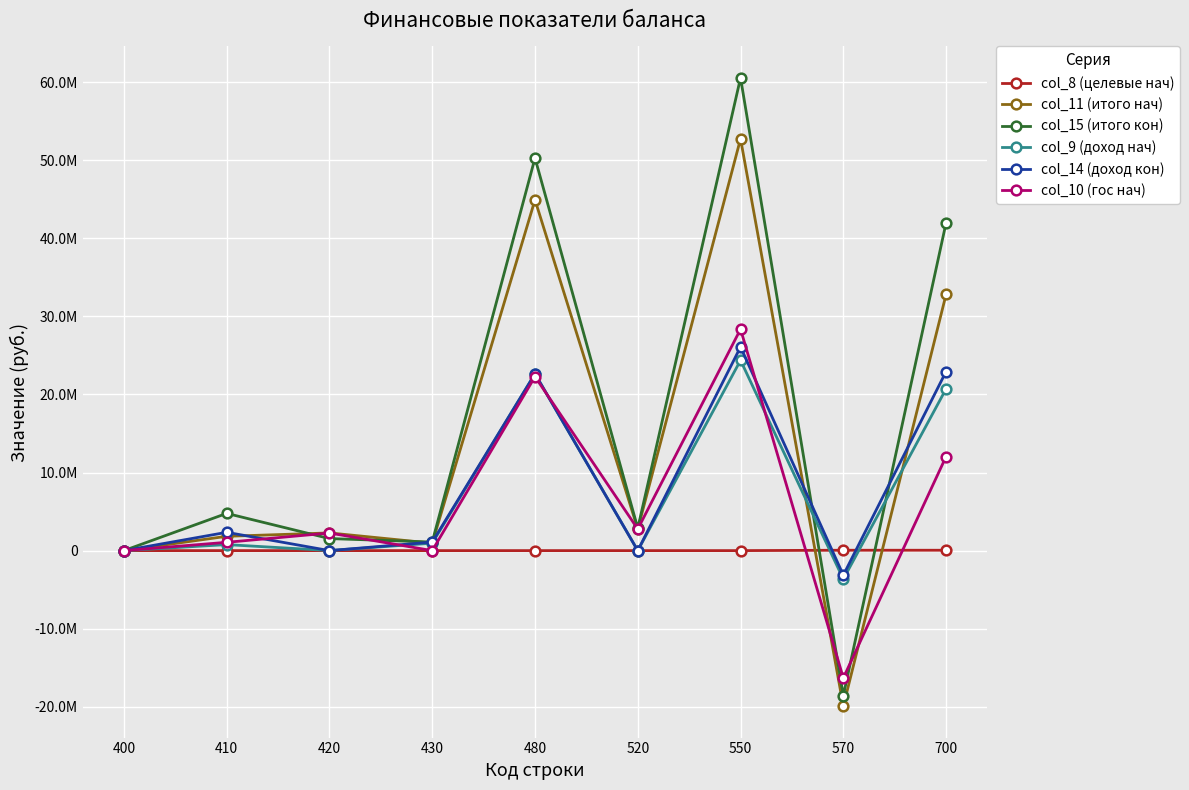

What is the maximum value for col_14 (доход кон)?

26083529.6